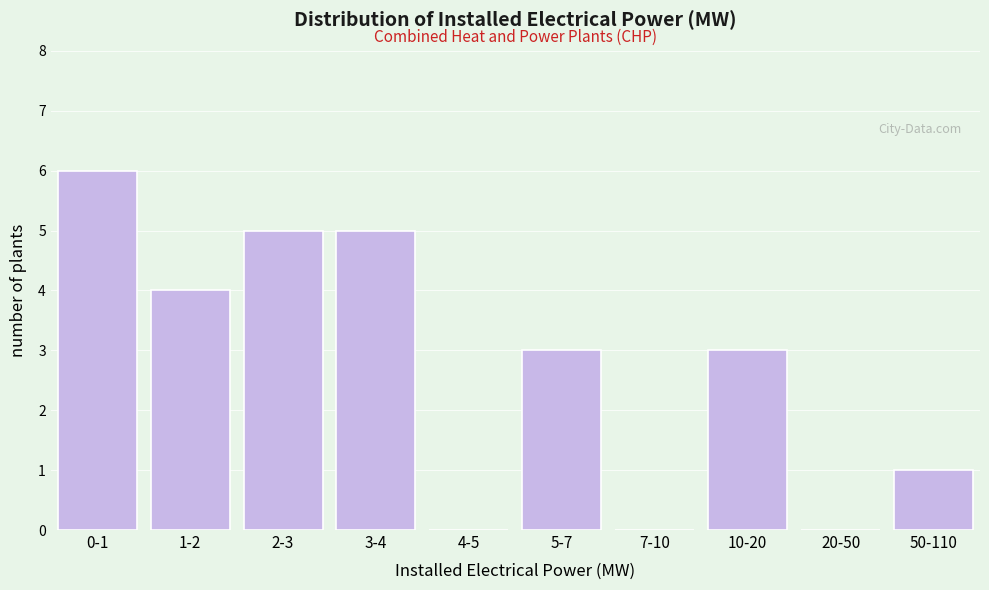

Reading left to right, list all the values displayed in this chart.

0-1=6	1-2=4	2-3=5	3-4=5	4-5=0	5-7=3	7-10=0	10-20=3	20-50=0	50-110=1